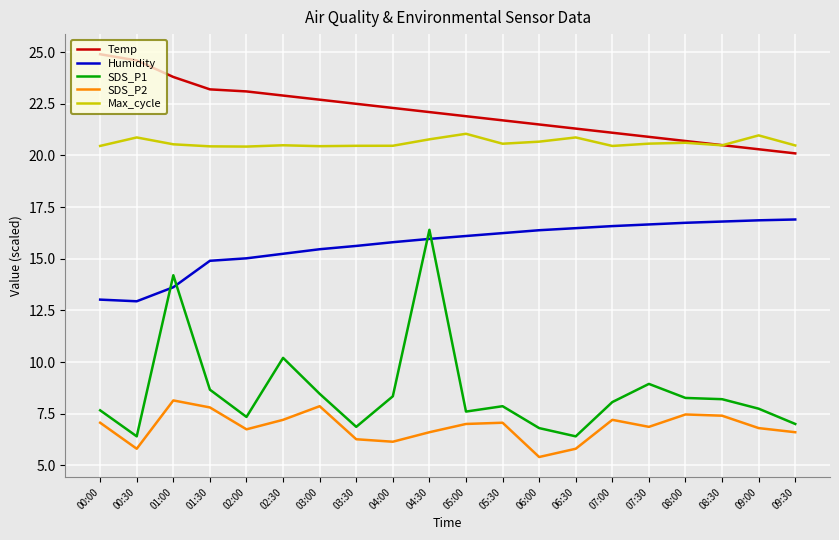

How many values in the Temp series are below 22?

10